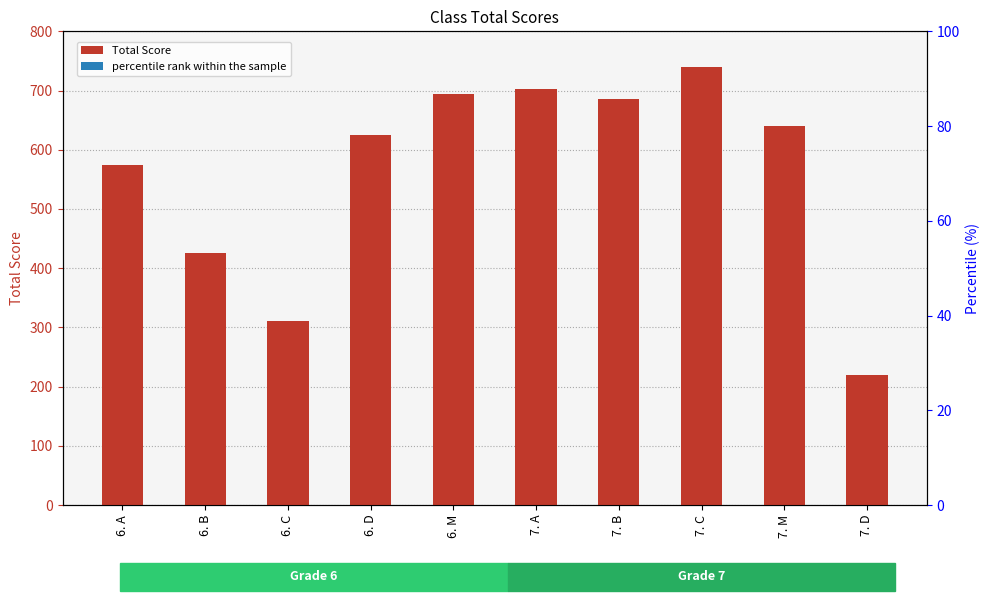

At how many categories does at least one series exceed 659?

4